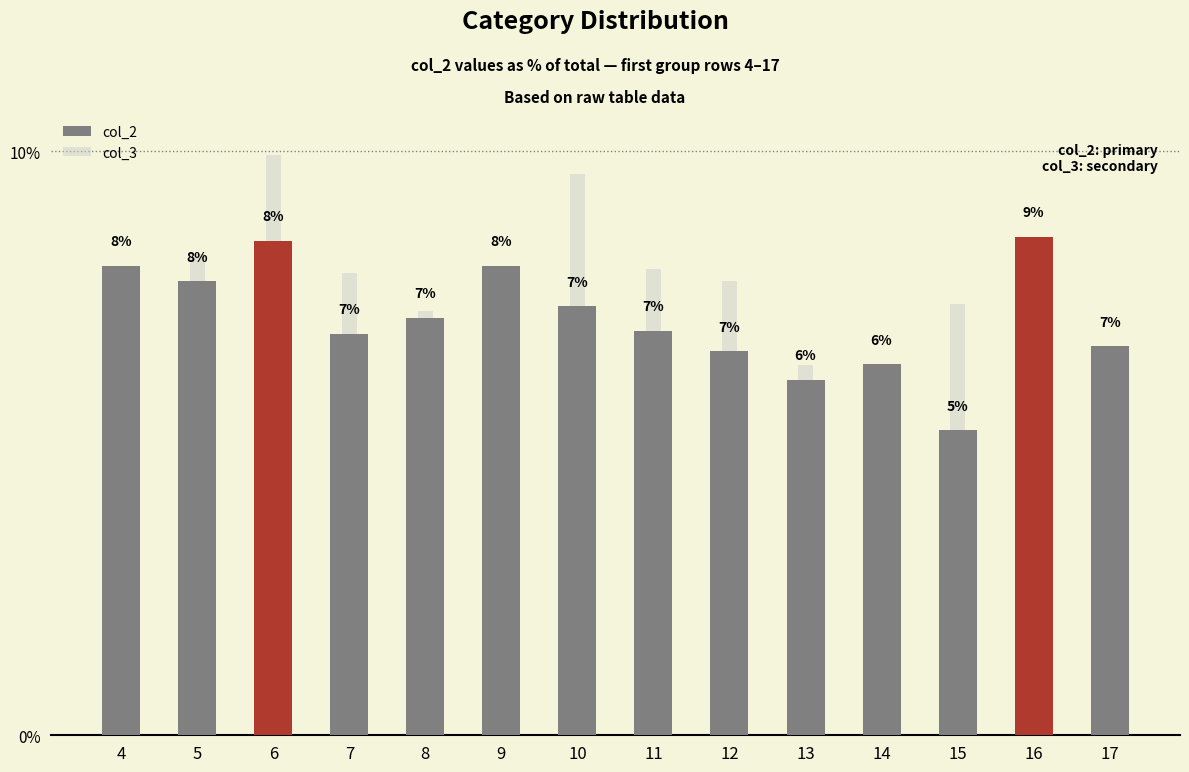

What is the value of the col_2 bar at the 7th from the left?

7.3